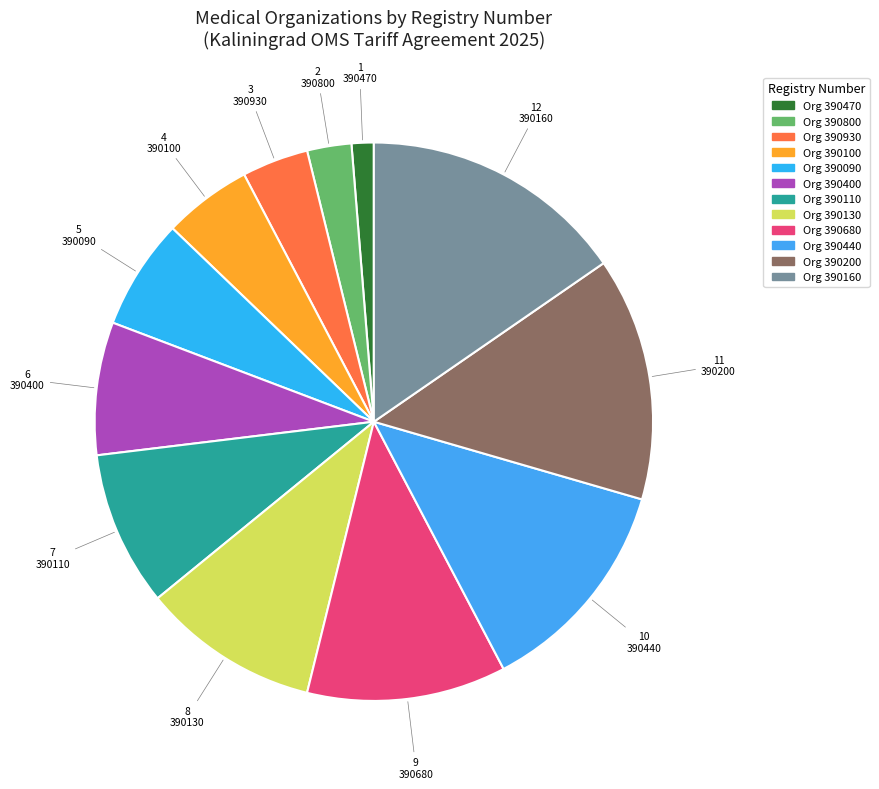

Count the number of slices in the pie.

12